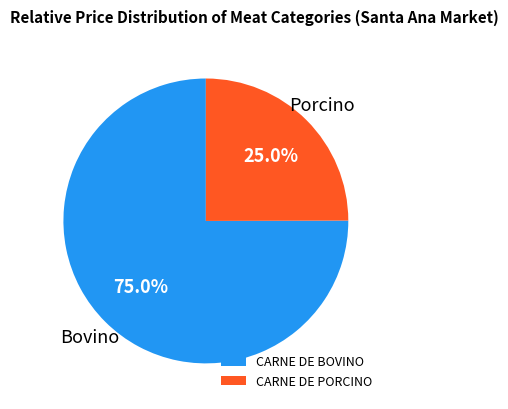

Does CARNE DE PORCINO account for over 50% of the chart?

No